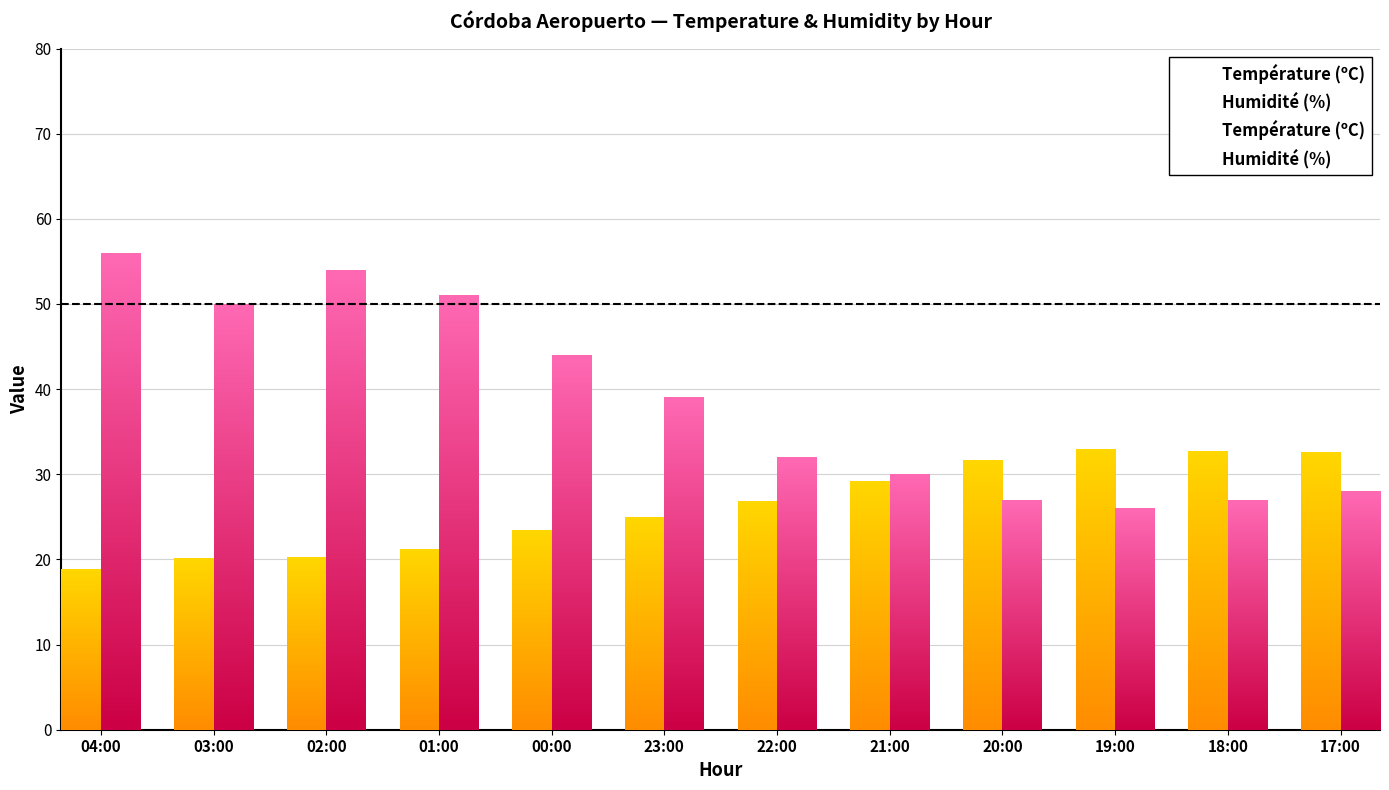

Reading left to right, transcribe all the data shown in this chart.

Température (ºC): 04:00=18.9	03:00=20.2	02:00=20.3	01:00=21.2	00:00=23.4	23:00=25.0	22:00=26.8	21:00=29.2	20:00=31.7	19:00=32.9	18:00=32.7	17:00=32.6
Humidité (%): 04:00=56.0	03:00=50.0	02:00=54.0	01:00=51.0	00:00=44.0	23:00=39.0	22:00=32.0	21:00=30.0	20:00=27.0	19:00=26.0	18:00=27.0	17:00=28.0